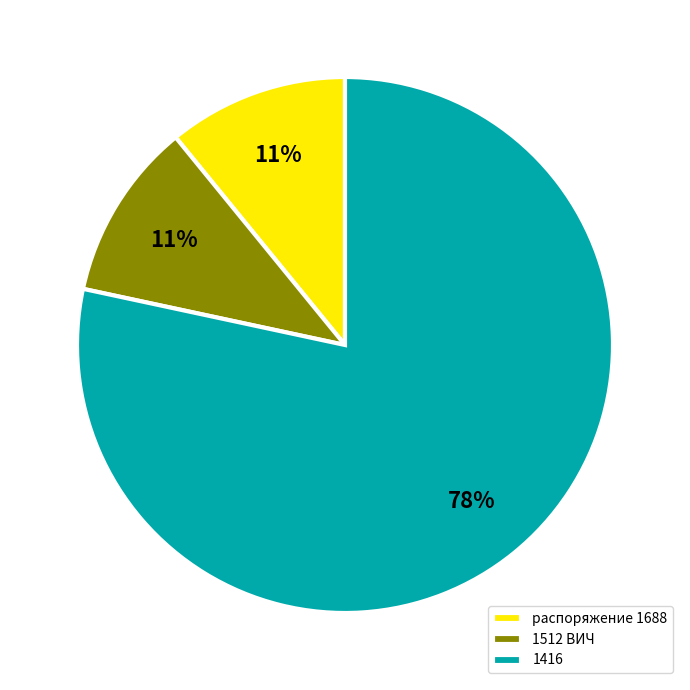

Does any single category account for the majority?

Yes